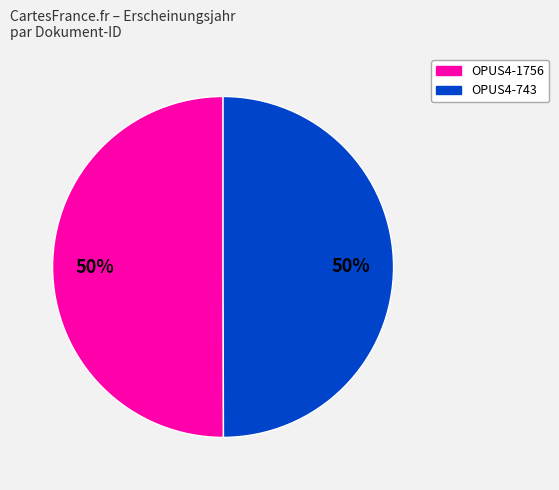

What percentage is the OPUS4-1756 slice, to the nearest percent?

50%